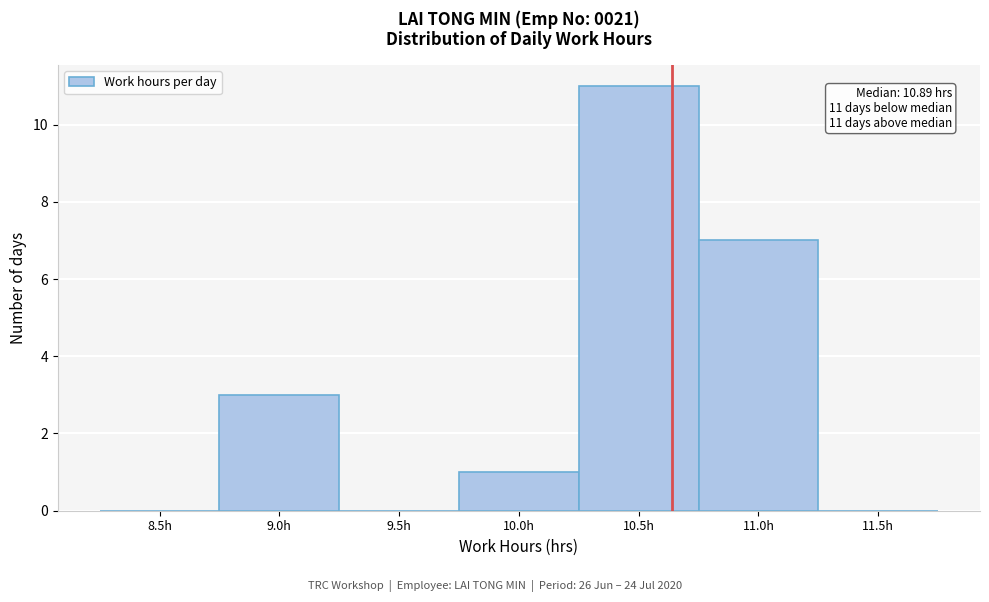

Reading left to right, what are all the values shown in this chart?

8.5h=0	9.0h=3	9.5h=0	10.0h=1	10.5h=11	11.0h=7	11.5h=0